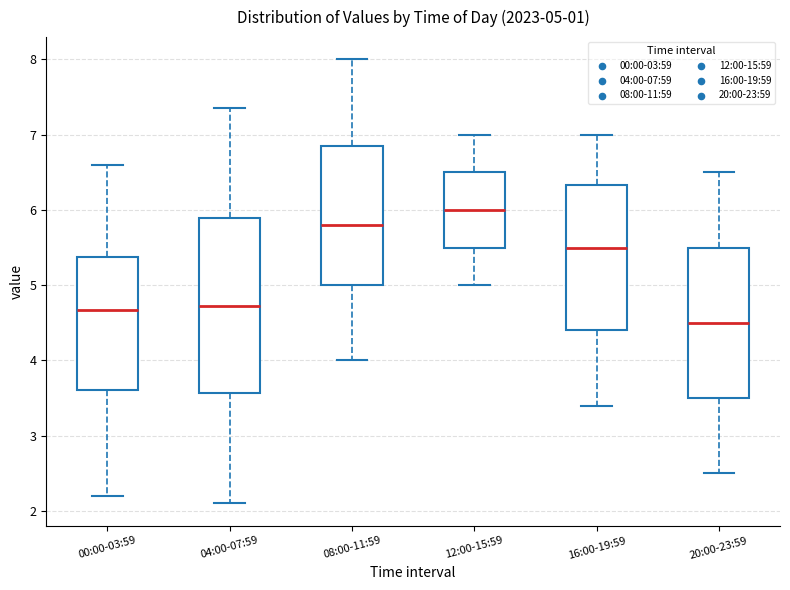

Comparing the boxes themselves (not the whiskers), which one is the tallest?

04:00-07:59